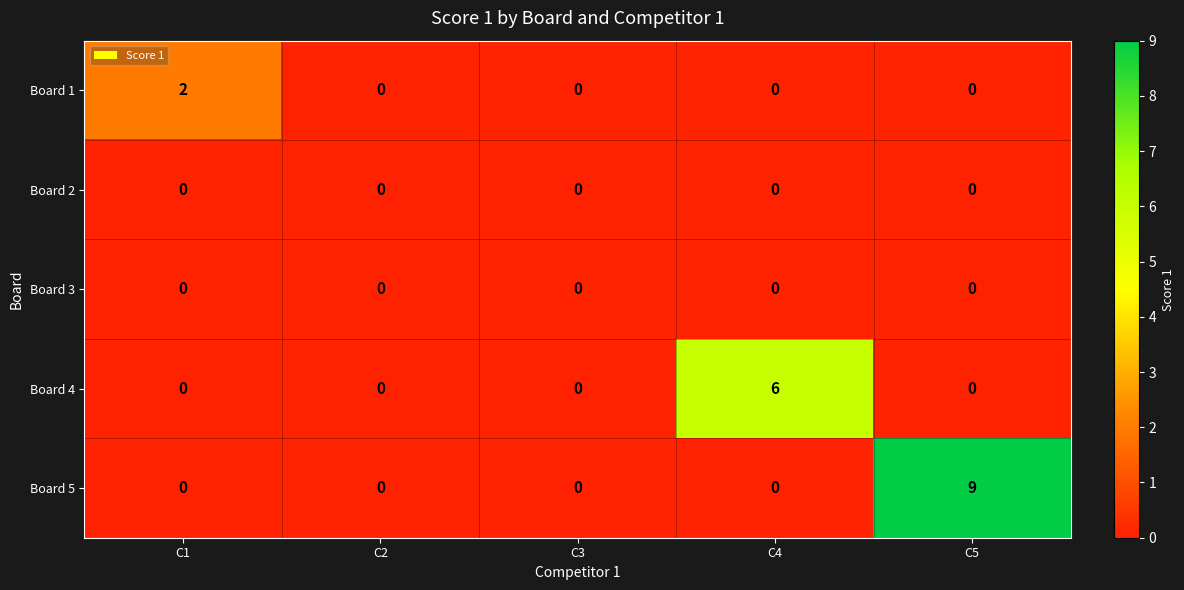

Which category has the highest value across all series?

C5